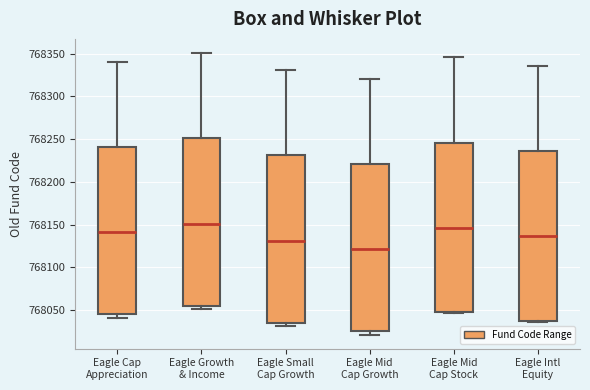

Which box's median line is the lowest?

Eagle Mid Cap Growth